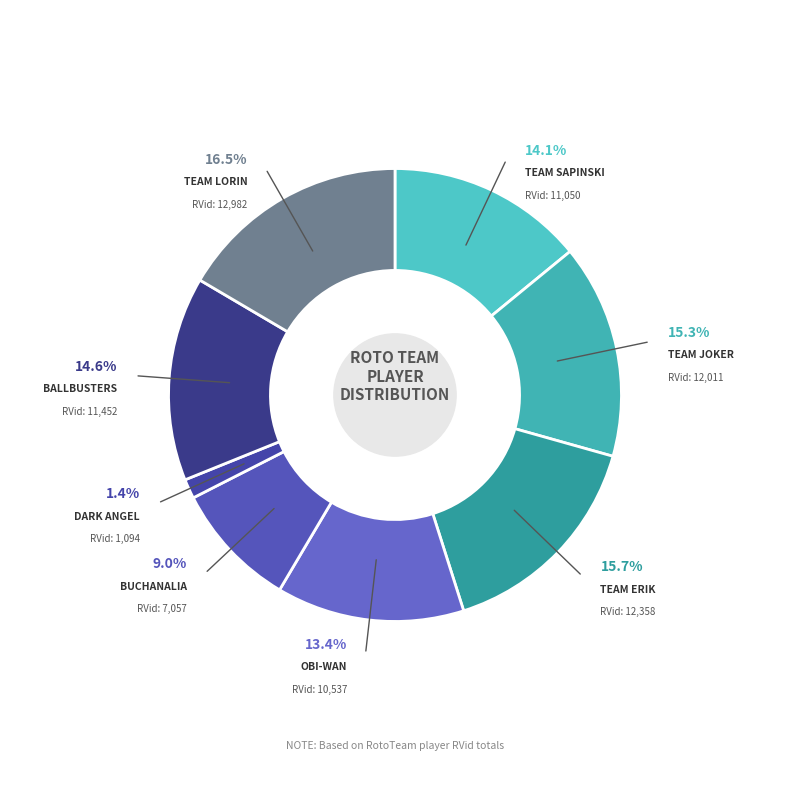

Does any single category account for the majority?

No